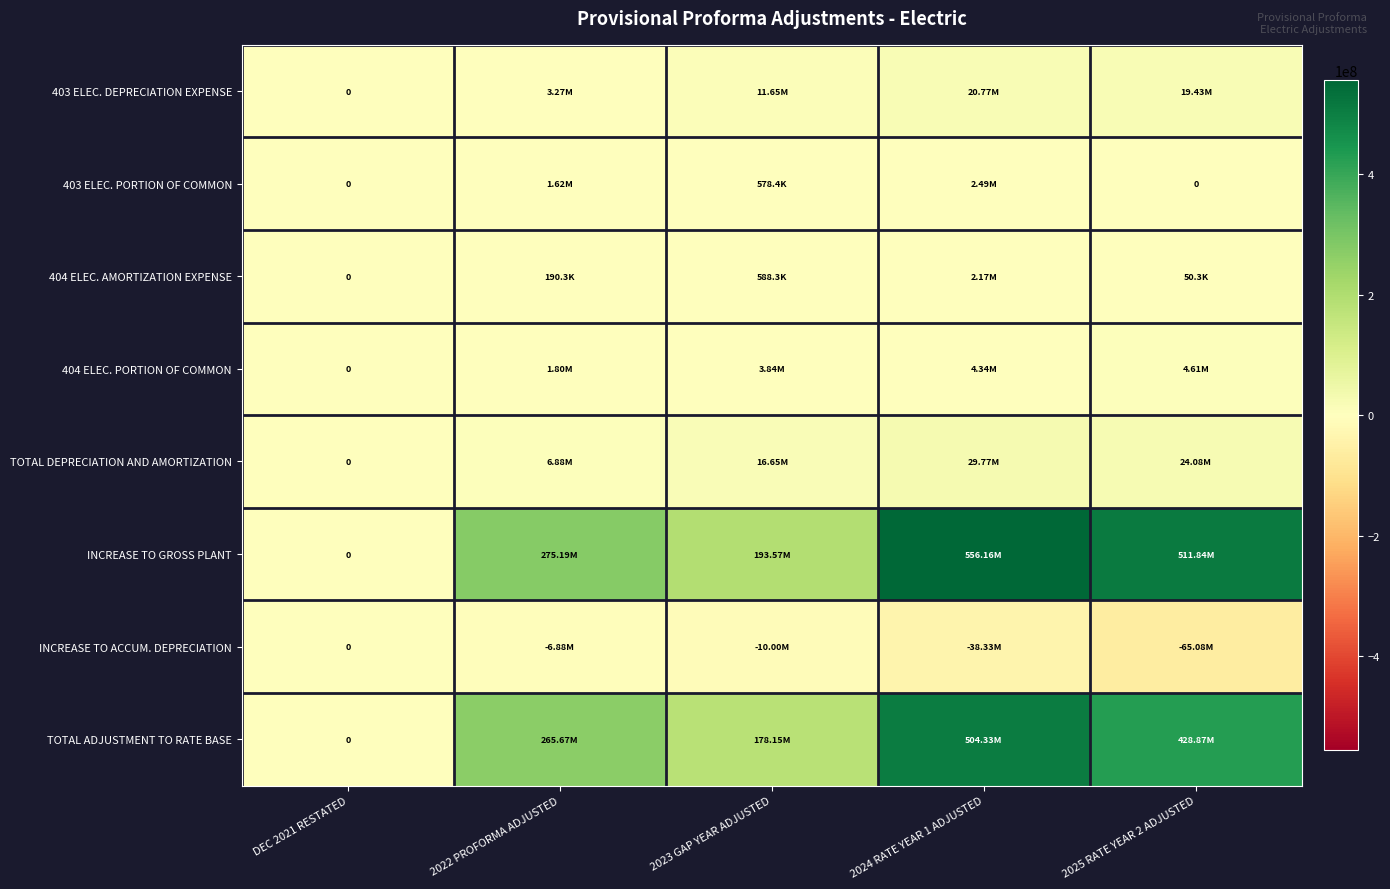

At which label does INCREASE TO ACCUM. DEPRECIATION first exceed -10000894?

DEC 2021 RESTATED